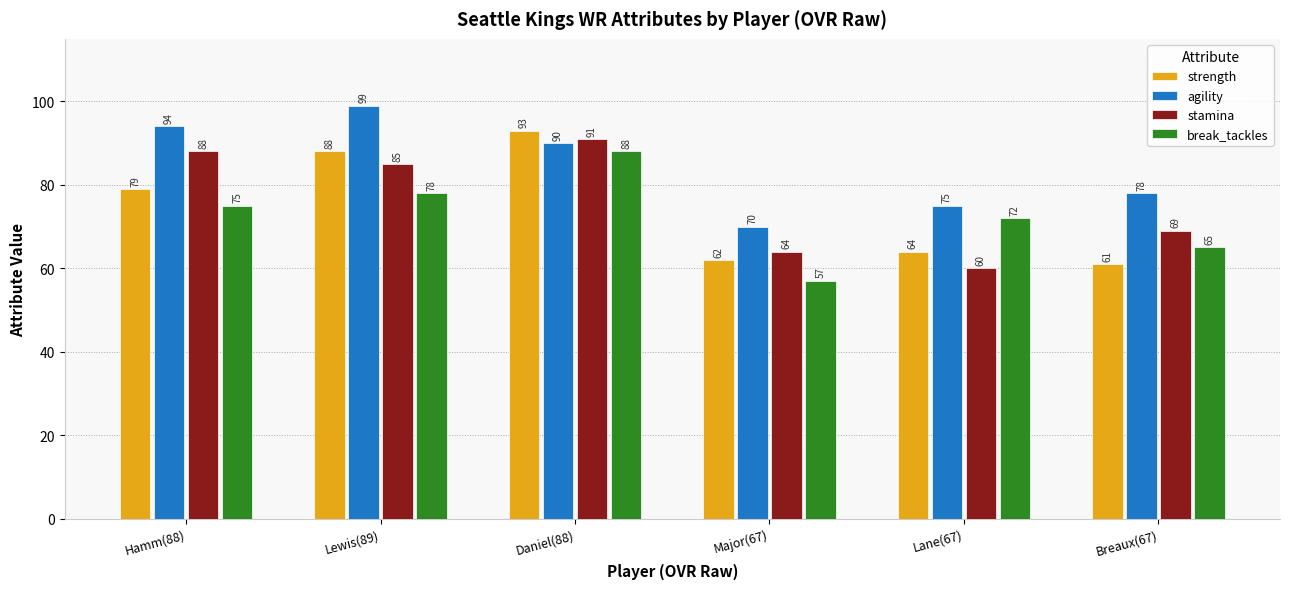

What is the label of the 2nd bar from the right?

Lane(67)